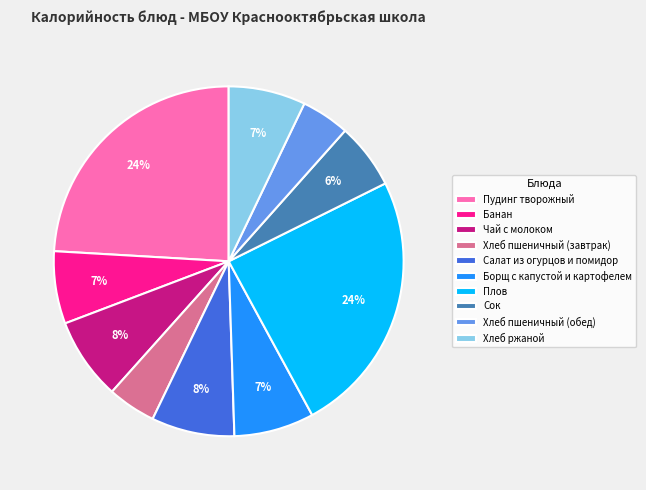

Do Хлеб пшеничный (завтрак) and Сок together represent more than half of the pie?

No